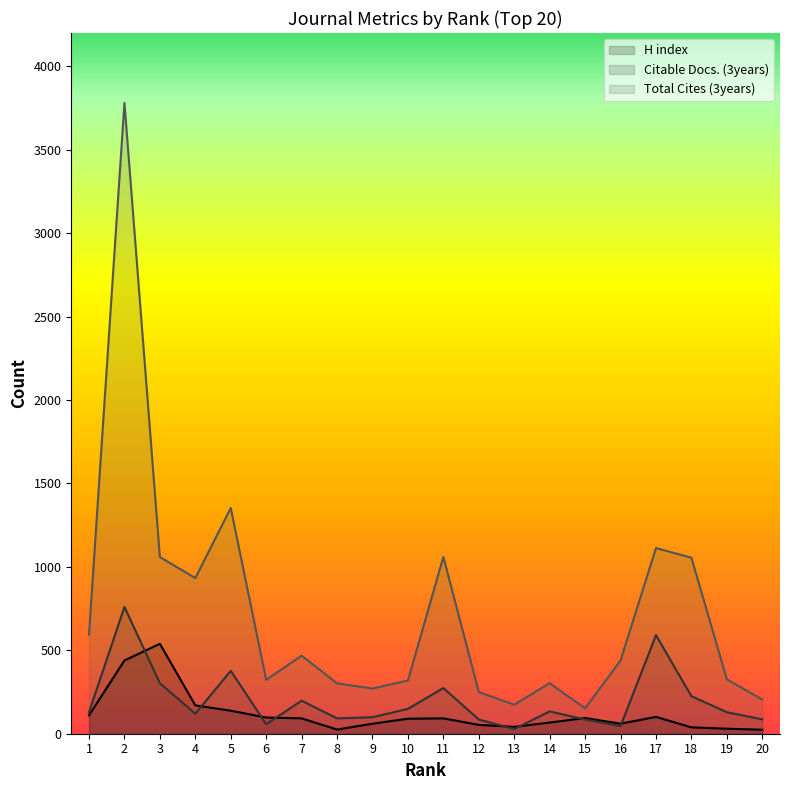

At how many categories does at least one series exceed 372?

10